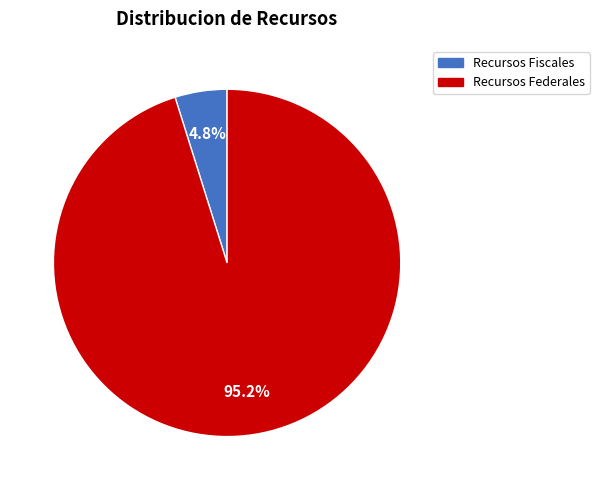

To the nearest percent, what is the combined percentage of Recursos Fiscales and Recursos Federales?

100%